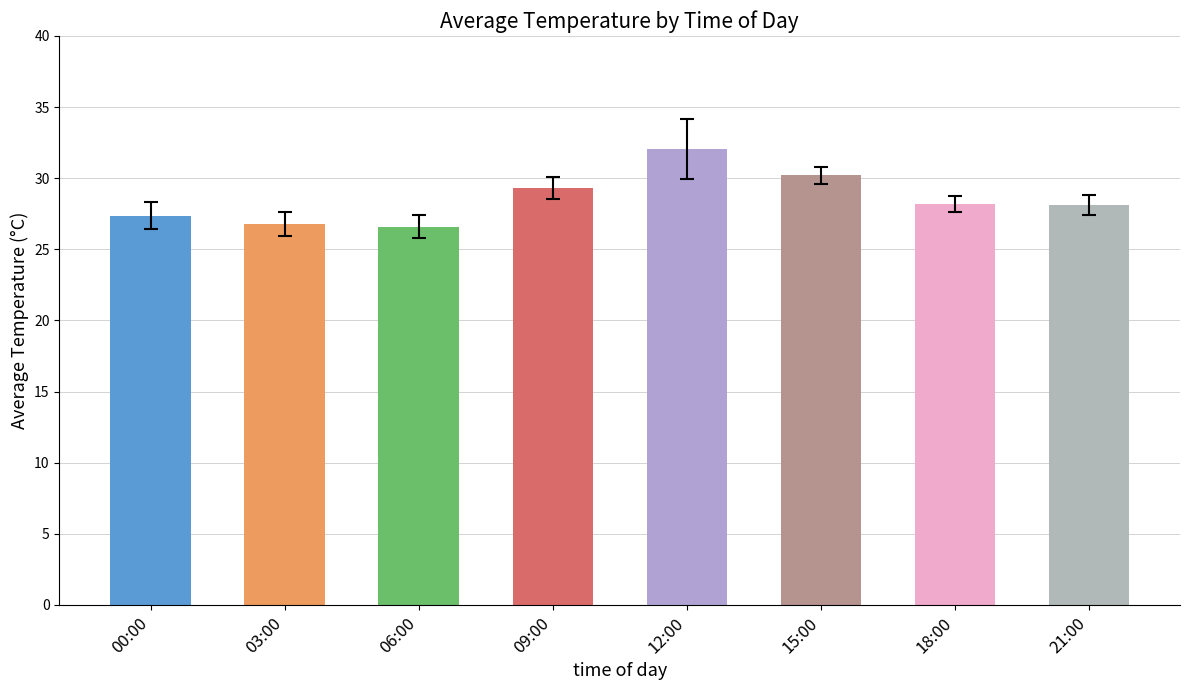

What is the minimum value shown in the chart?

26.6